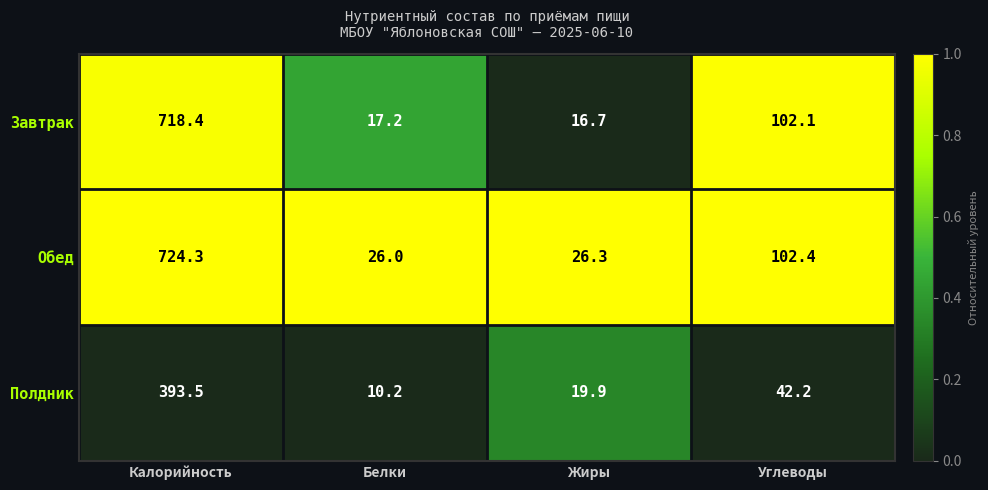

Count the number of categories in the chart.

4